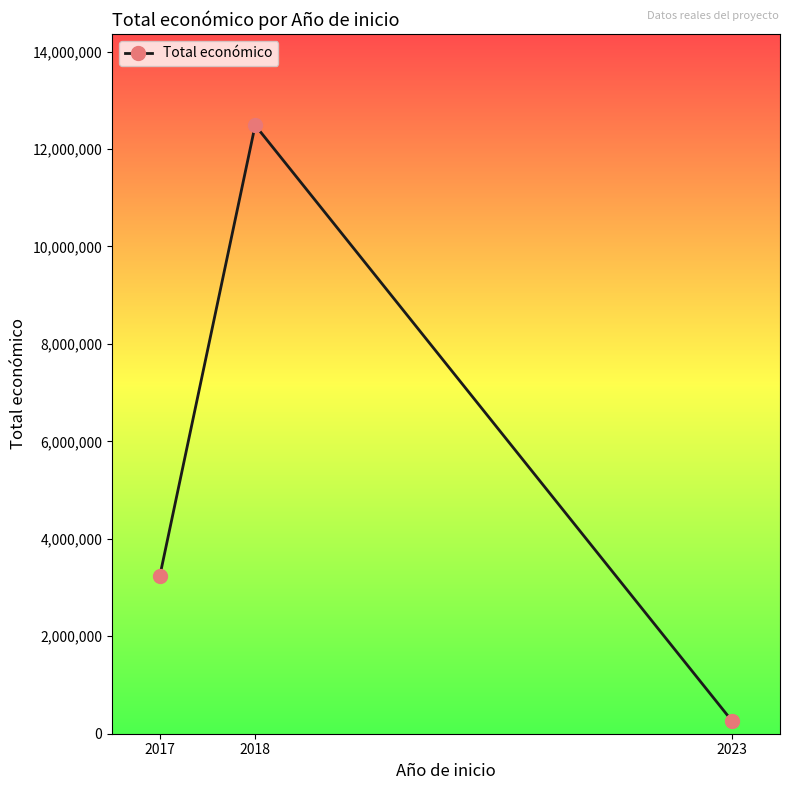

How many values are between 254993 and 12487461?

3